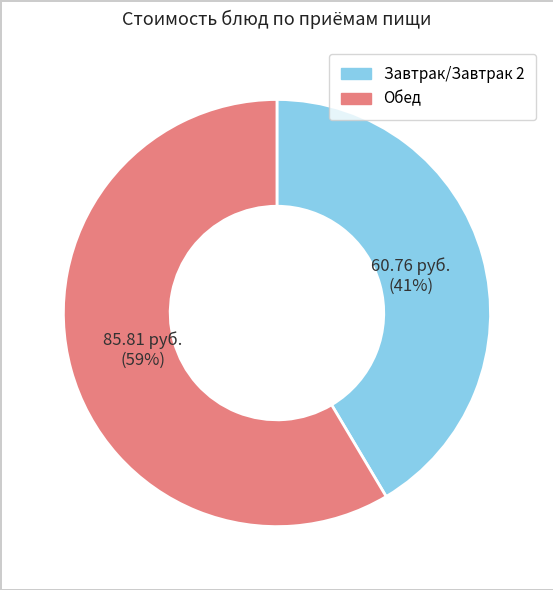

To the nearest percent, what is the average slice percentage?

50%